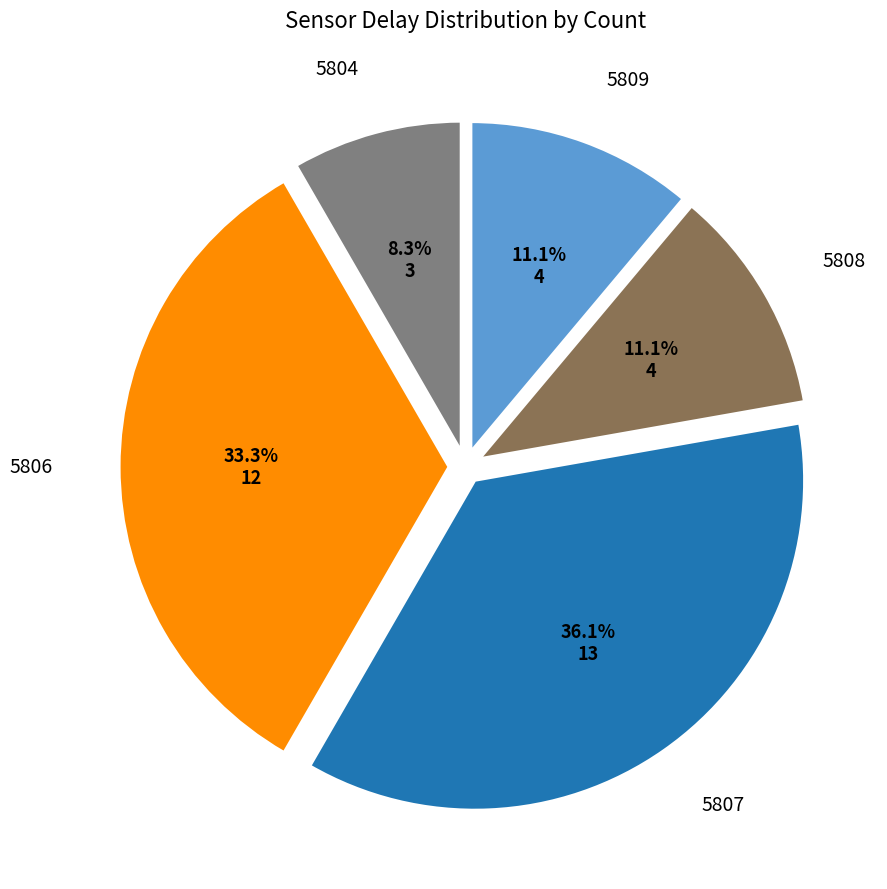

Which has a higher value, 5808 or 5804?

5808